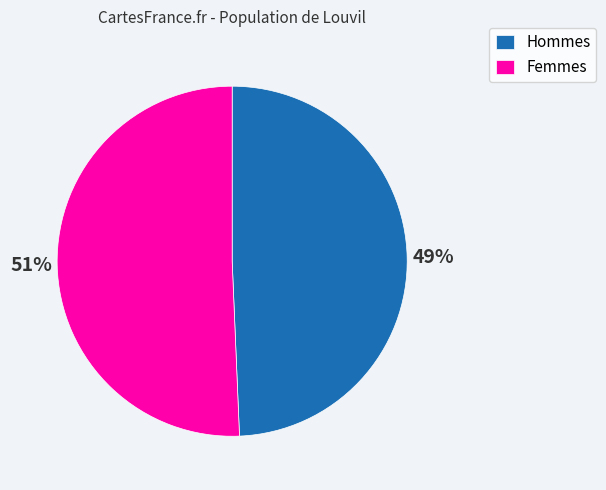

Which category accounts for the majority?

Femmes